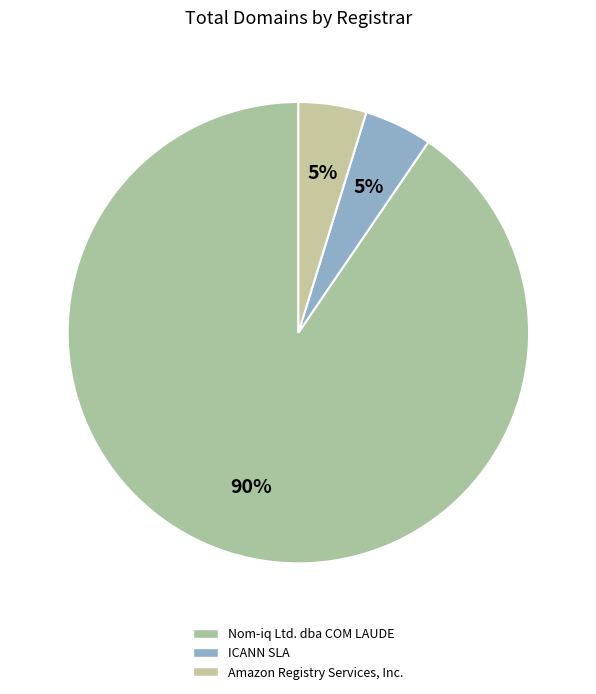

How many segments does this pie chart have?

3